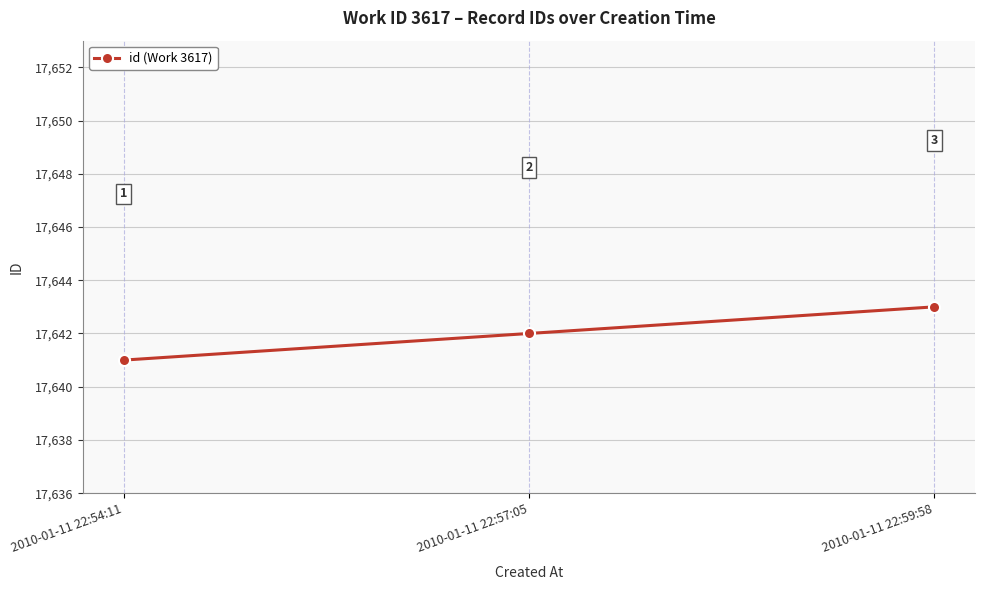

Reading left to right, extract all data points from this chart.

2010-01-11 22:54:11=17641	2010-01-11 22:57:05=17642	2010-01-11 22:59:58=17643